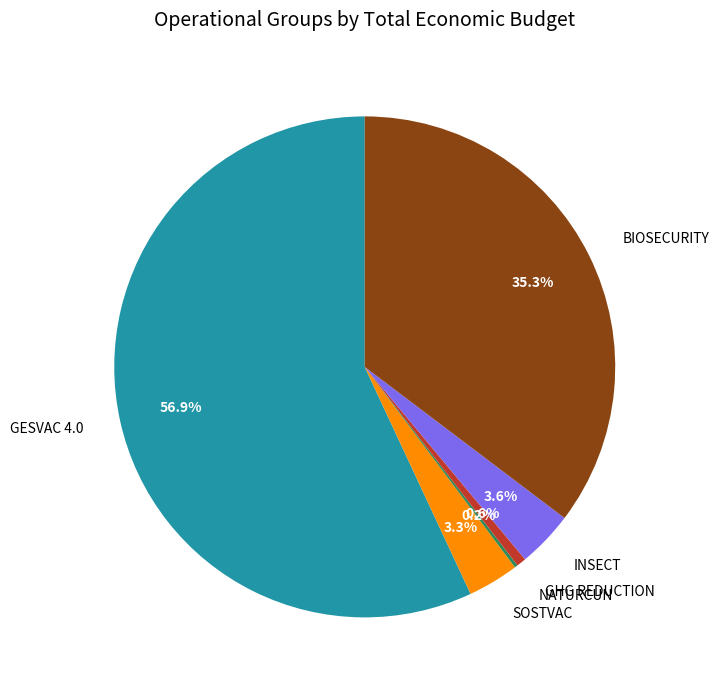

Which slice is the largest?

GESVAC 4.0